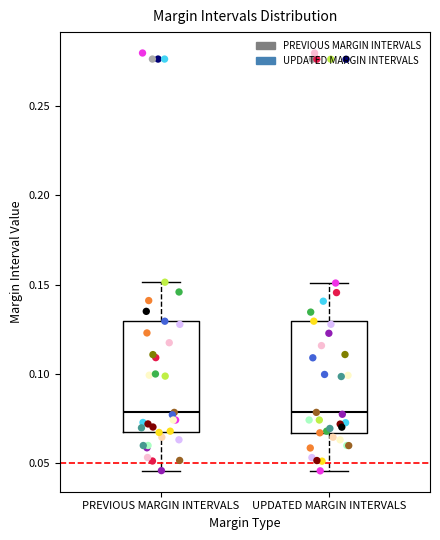

Reading left to right, read every box against the y-axis: the position of its median line, the range the box covers, and the ends of its whiskers. The values are not printed on the chart, so give them approximately, as read against the axis.

PREVIOUS MARGIN INTERVALS: median 0.080, box 0.065 to 0.130, whiskers 0.045 to 0.150
UPDATED MARGIN INTERVALS: median 0.080, box 0.065 to 0.130, whiskers 0.045 to 0.150